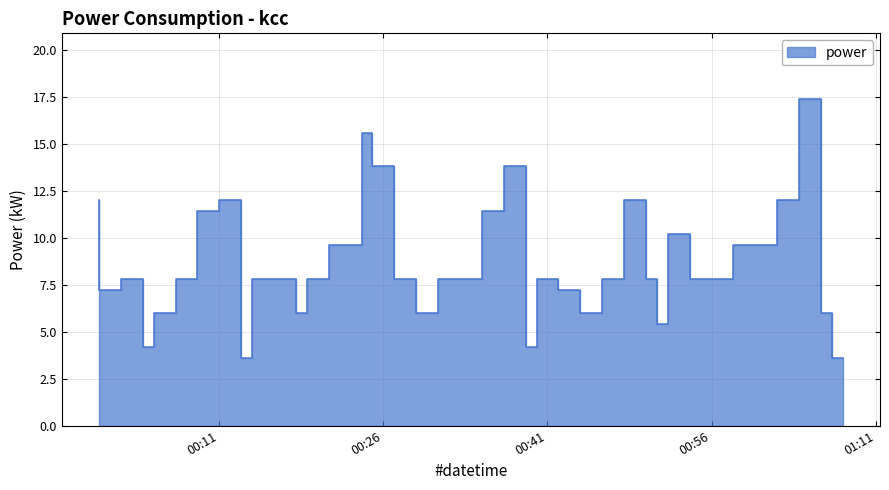

What is the greatest value displayed?

17.4